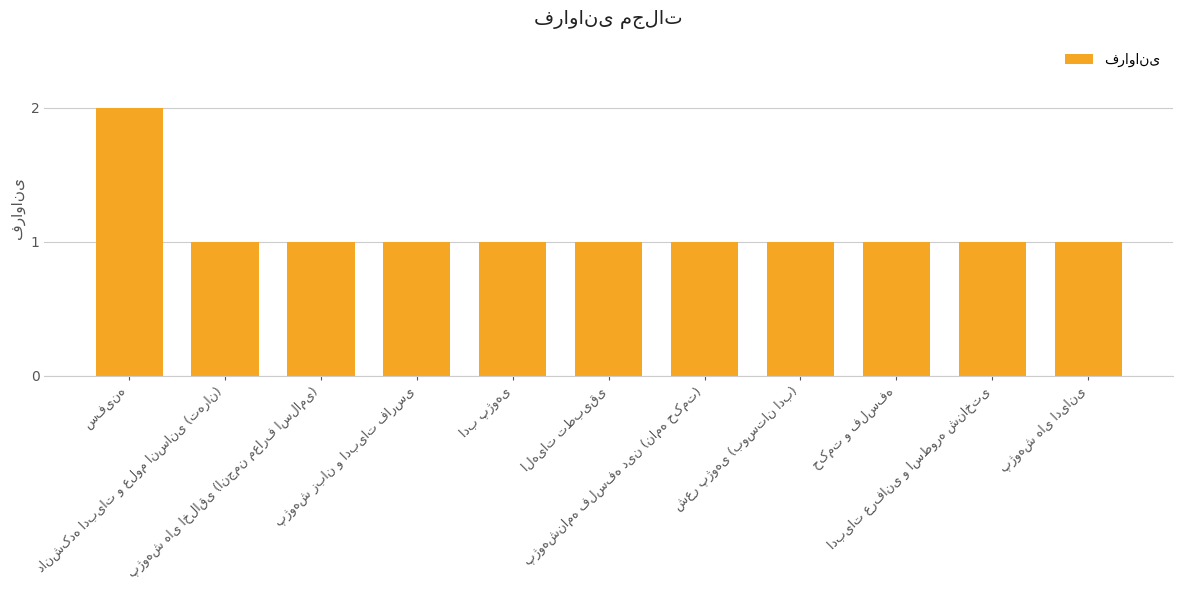

What is the value of the 10th bar from the left?

1